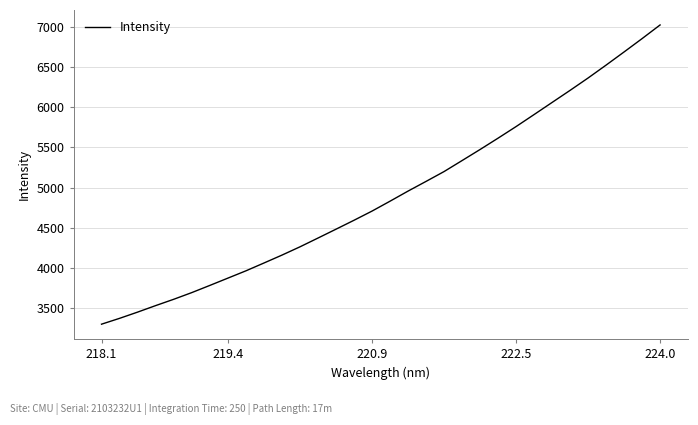

What is the smallest value displayed?

3301.7